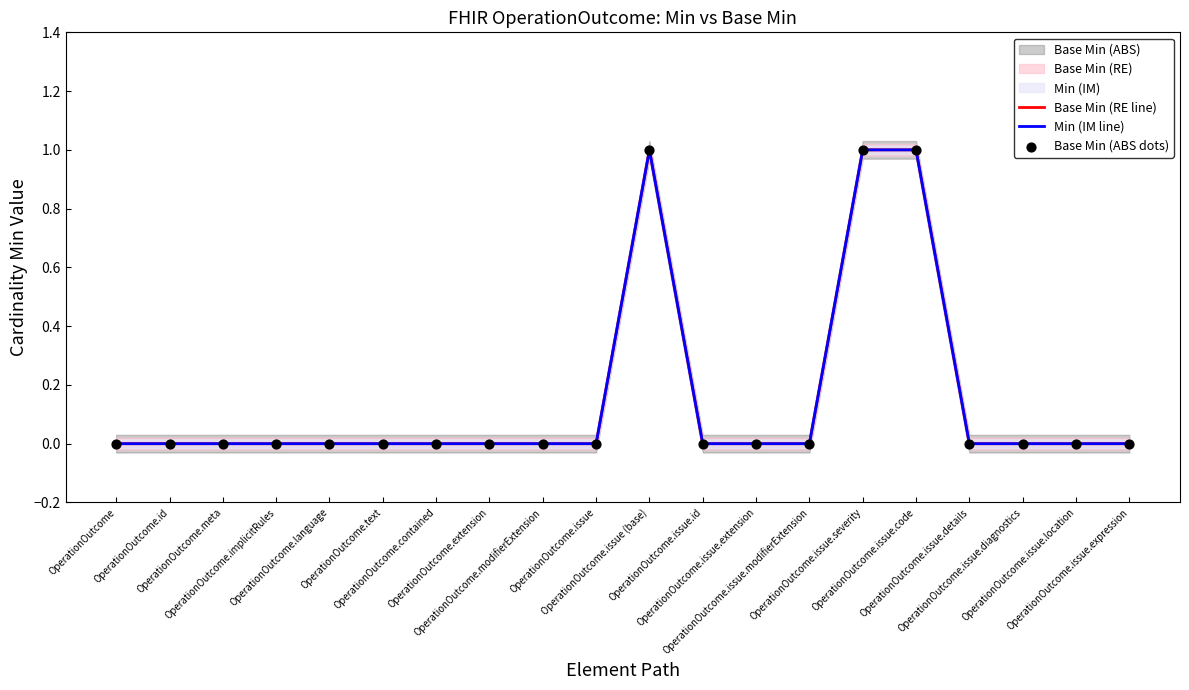

Which series reaches the maximum Y coordinate?

Base Min (RE line)